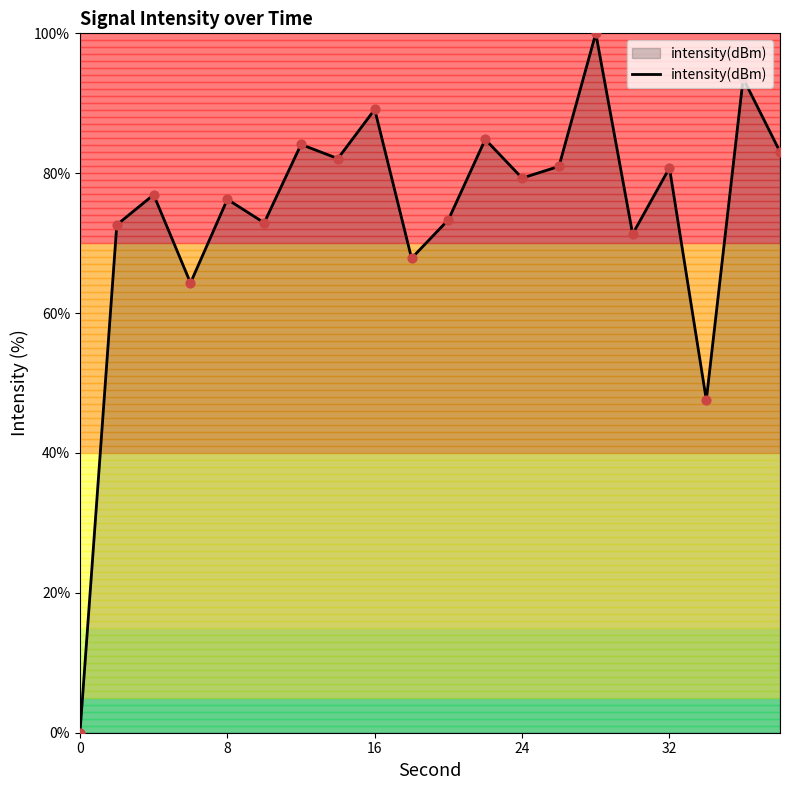

What is the maximum value shown in the chart?

100.0